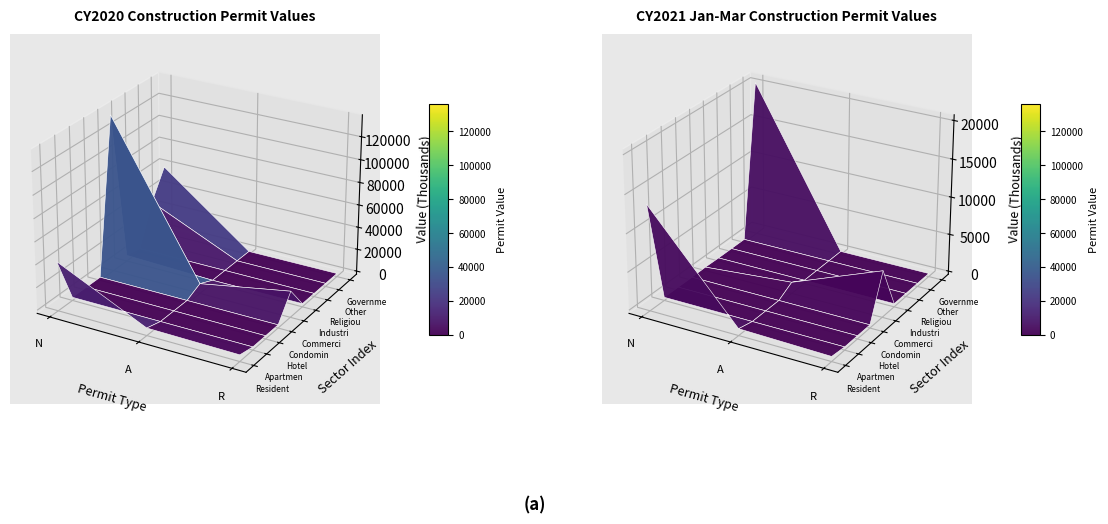

What is the average value of the Commercial series?

54152